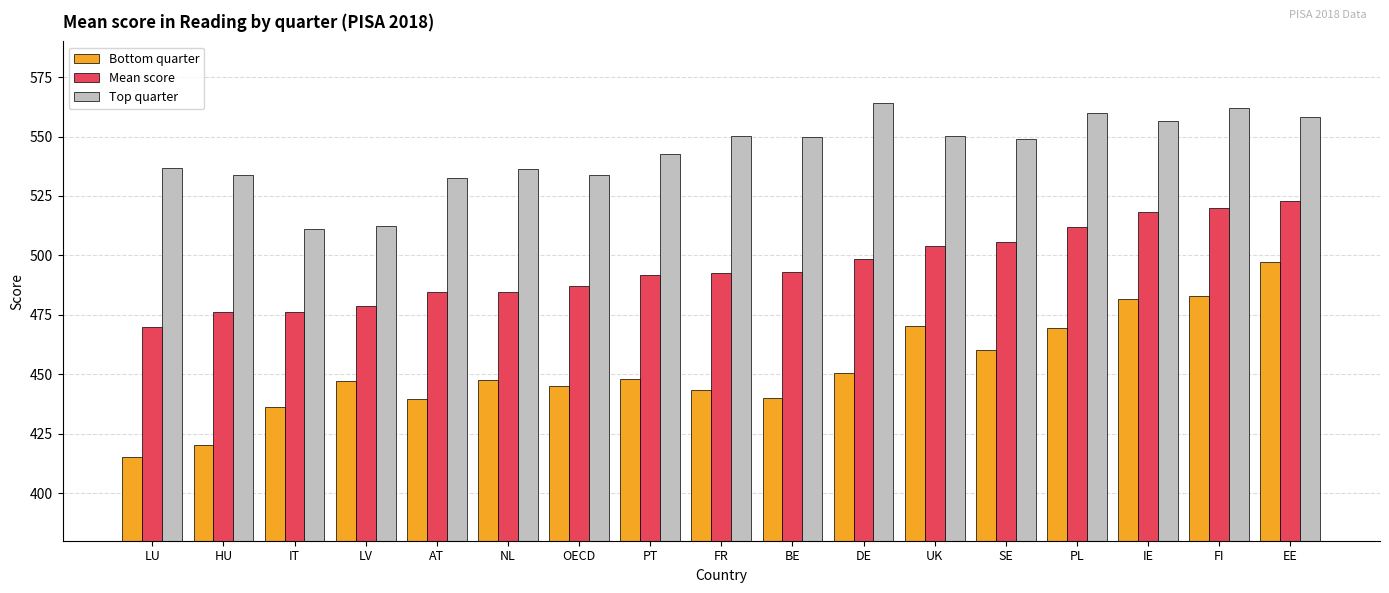

What is the sum of all Top quarter values?

9238.8